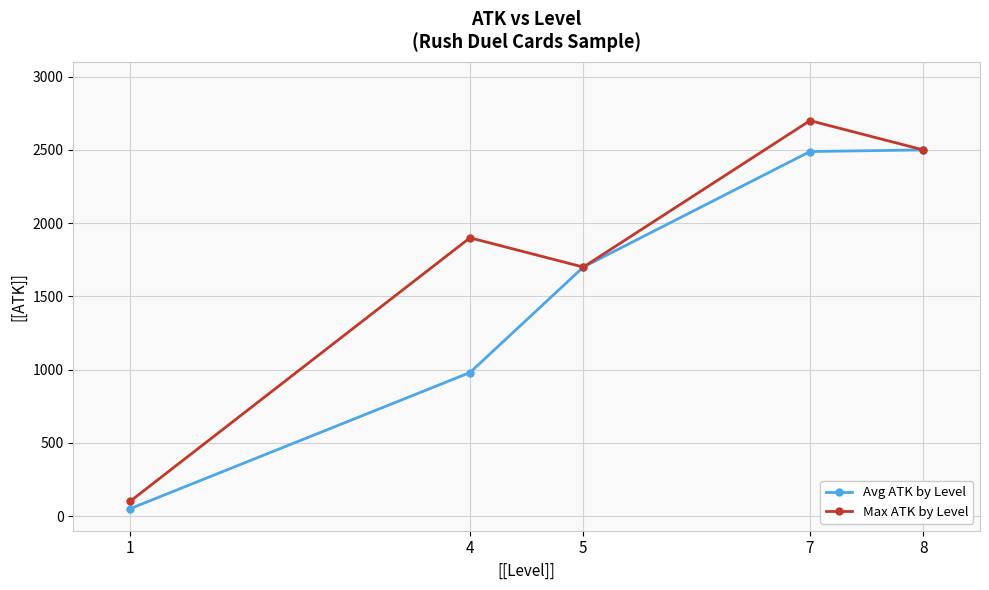

How many lines are shown in the chart?

2